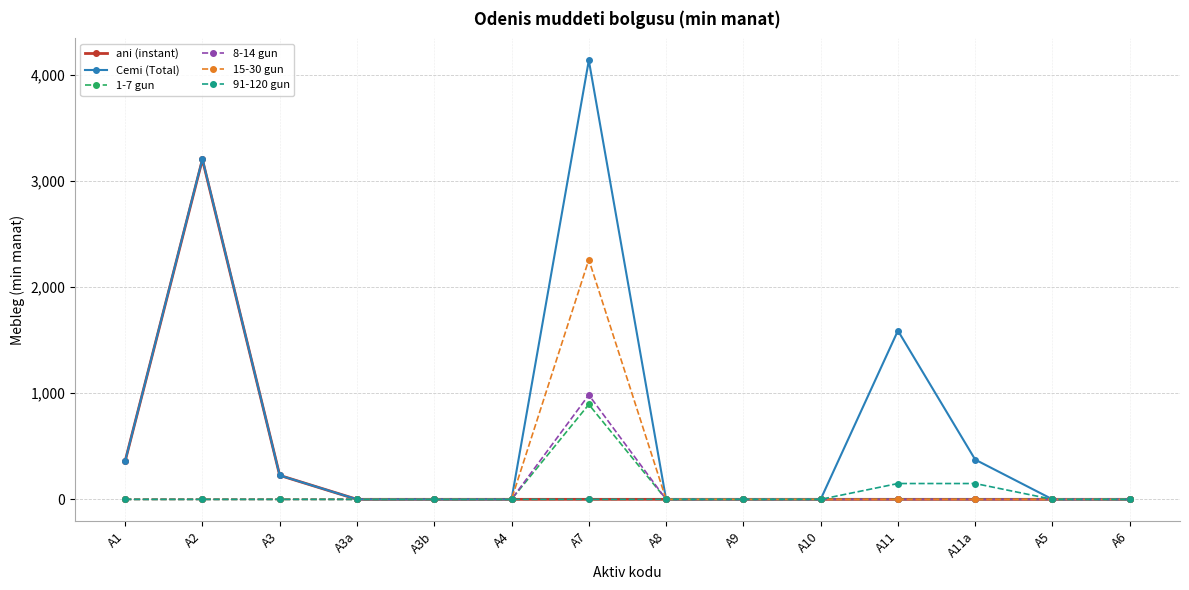

What is the difference between the maximum and minimum values in the 15-30 gun series?

2257.8